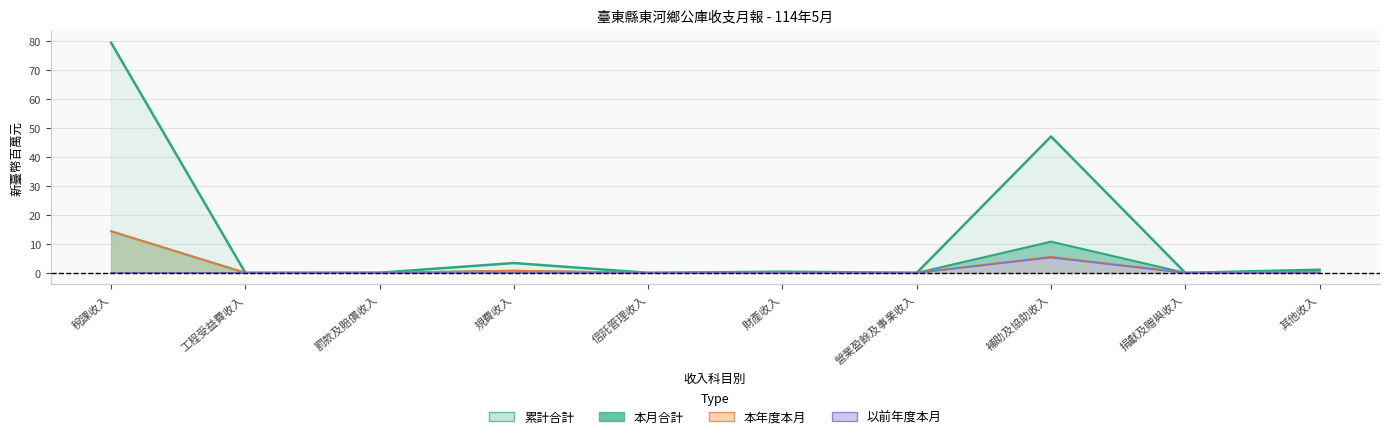

What is the difference between the maximum and second lowest values in the 本月合計 series?

14.3